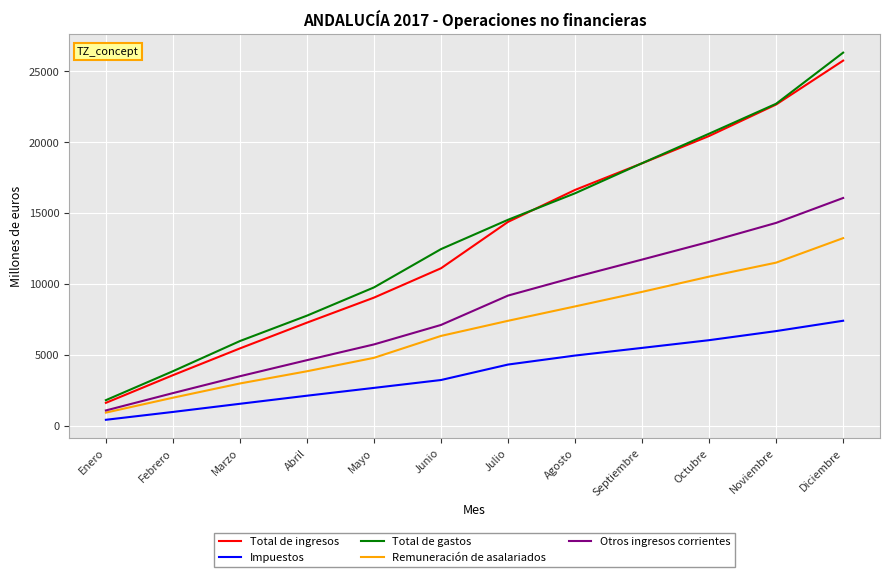

At which label is Total de gastos closest to 14074?

Julio